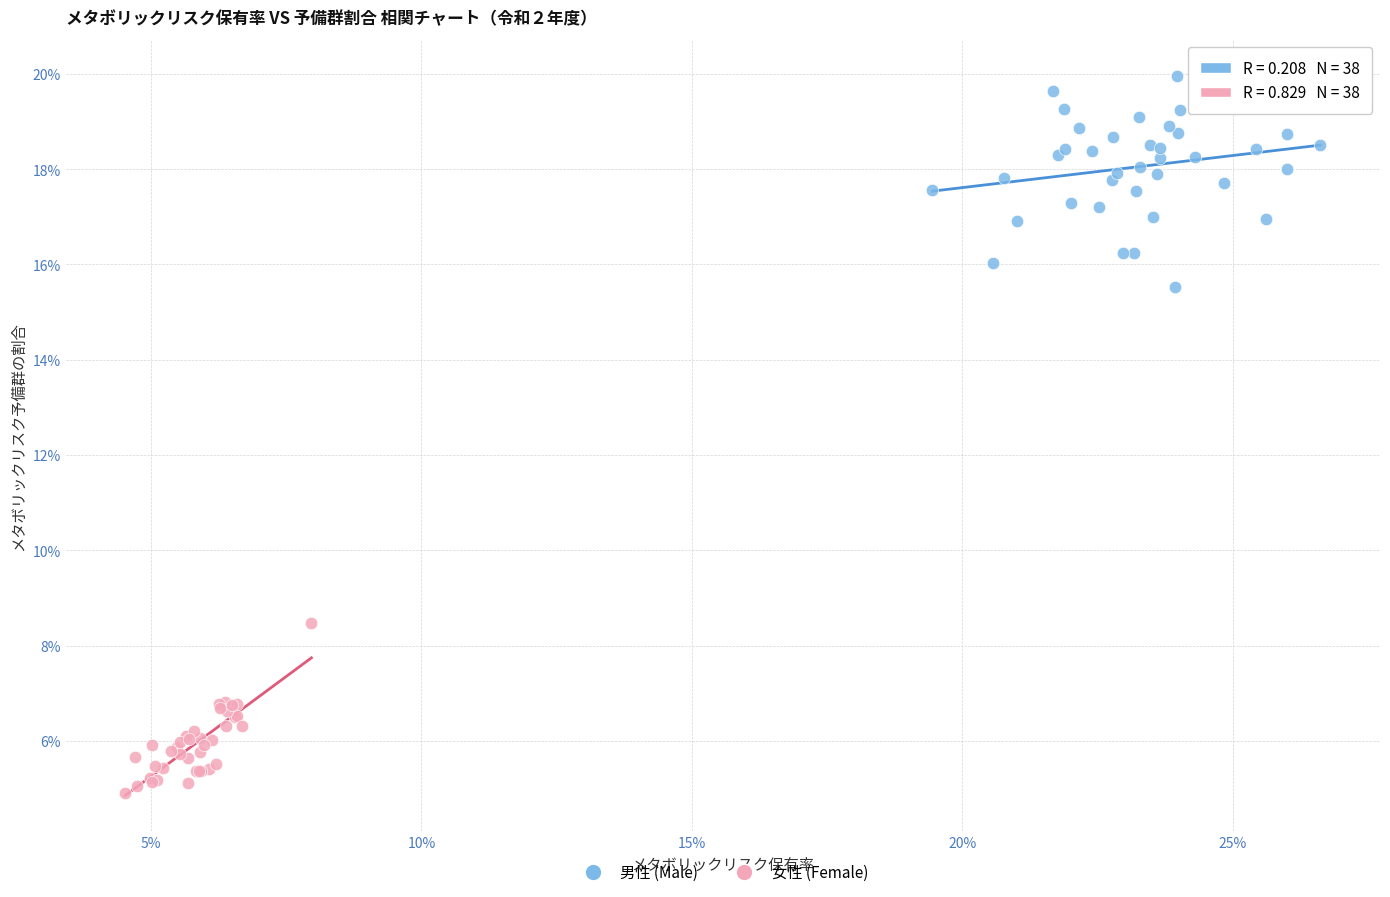

What are all the series names shown in the legend?

男性 (Male), 女性 (Female)